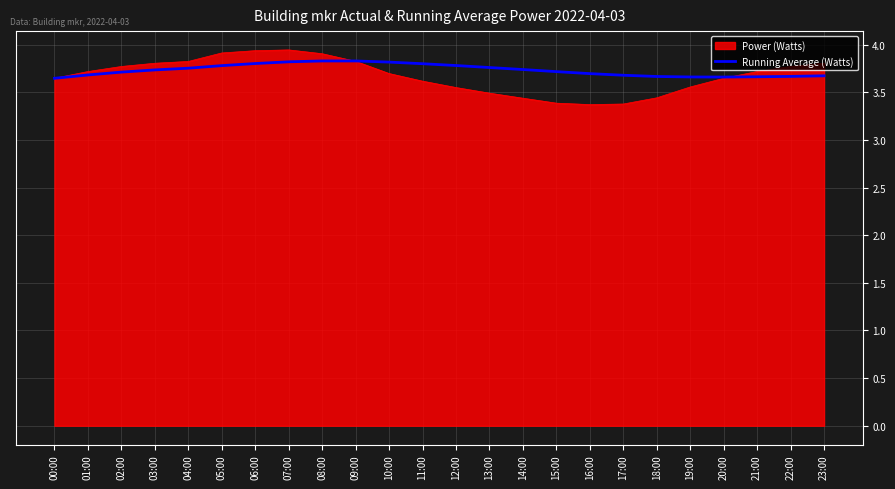

What is the minimum value for Power (Watts)?

3.4